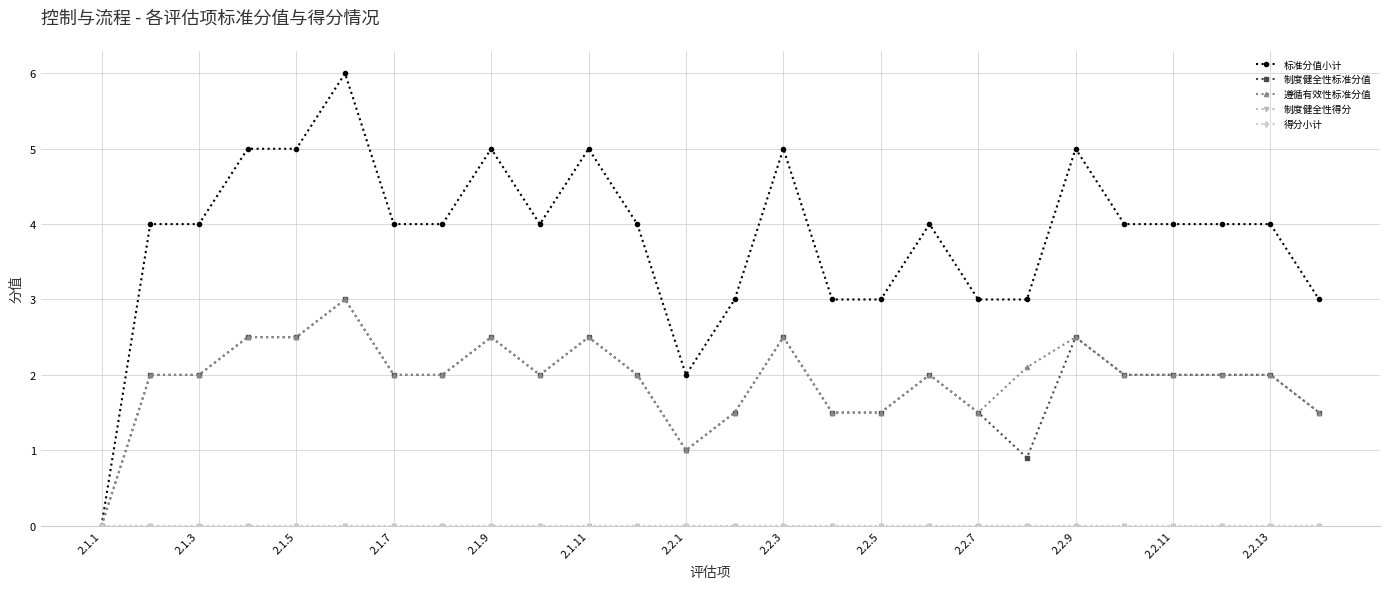

Rank the series by their maximum value, from lowest to highest.

制度健全性得分, 得分小计, 制度健全性标准分值, 遵循有效性标准分值, 标准分值小计